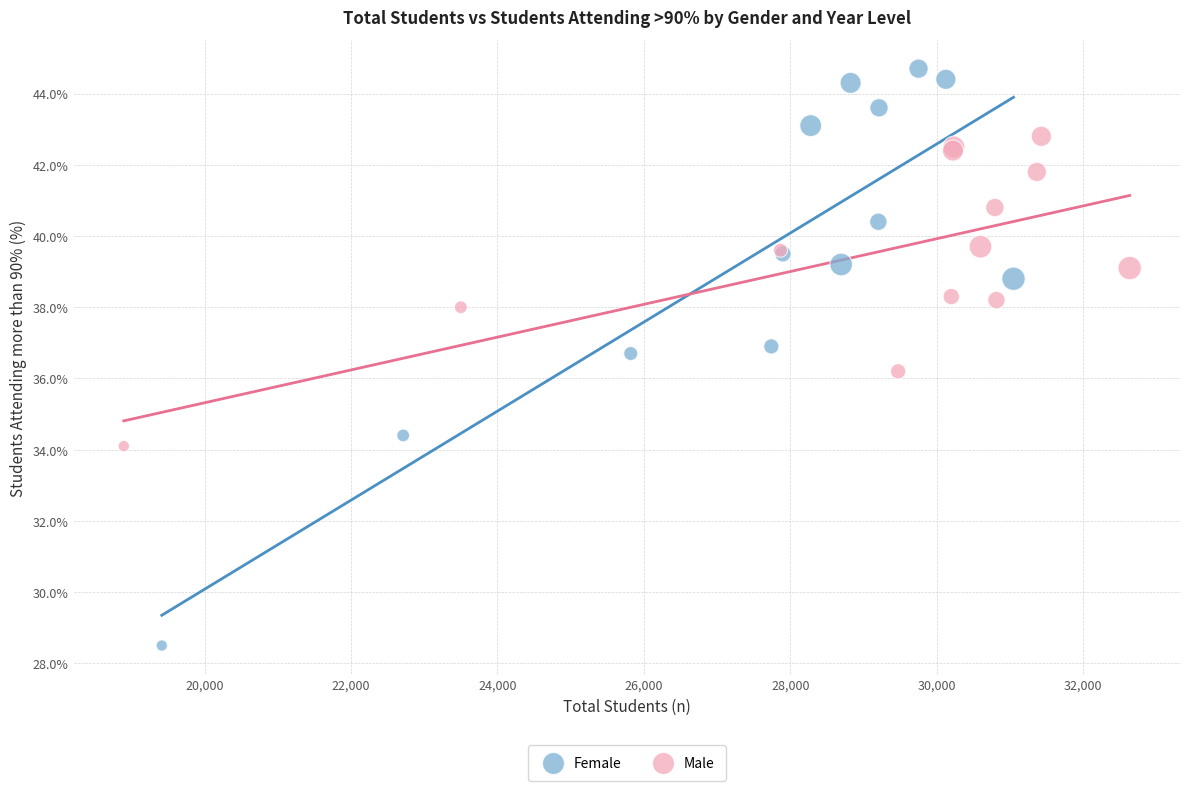

Which series has the widest spread of Y values?

Female